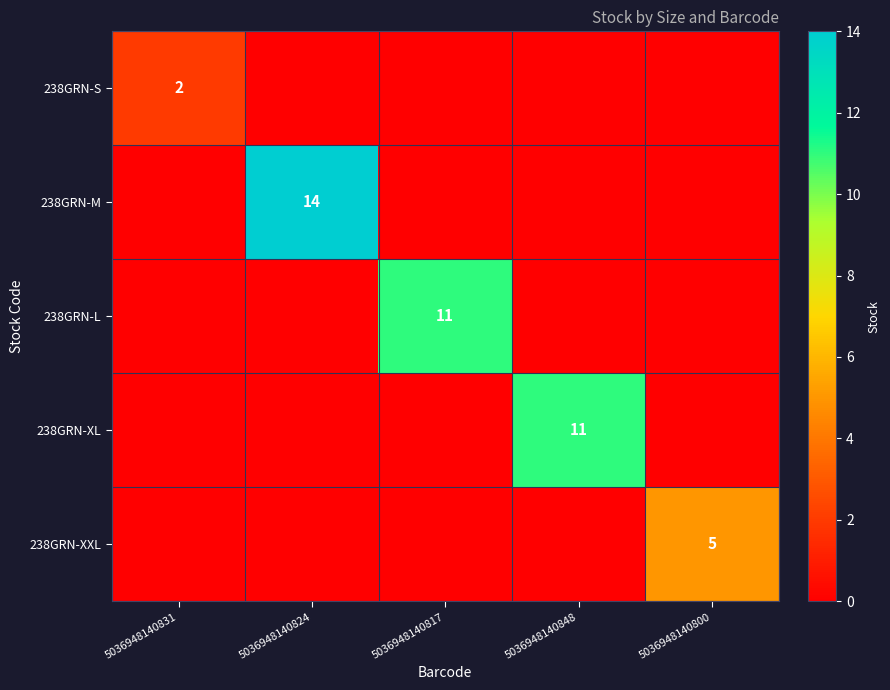

The 238GRN-M series shows 23 at 5036948140824. True or false?

False